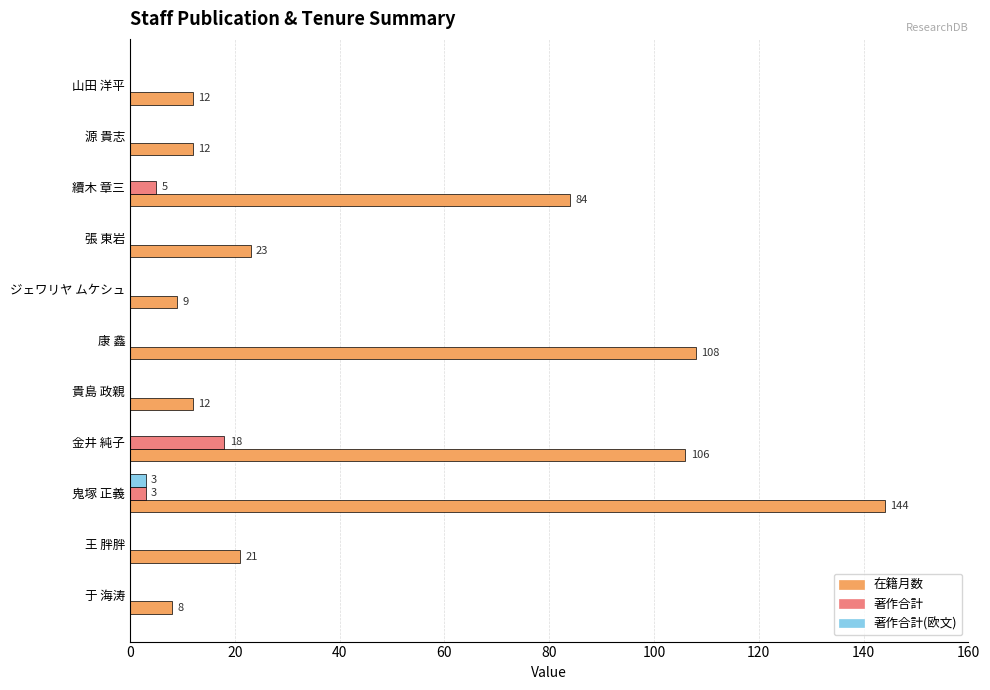

The 著作合計 series shows 10 at 金井 純子. True or false?

False